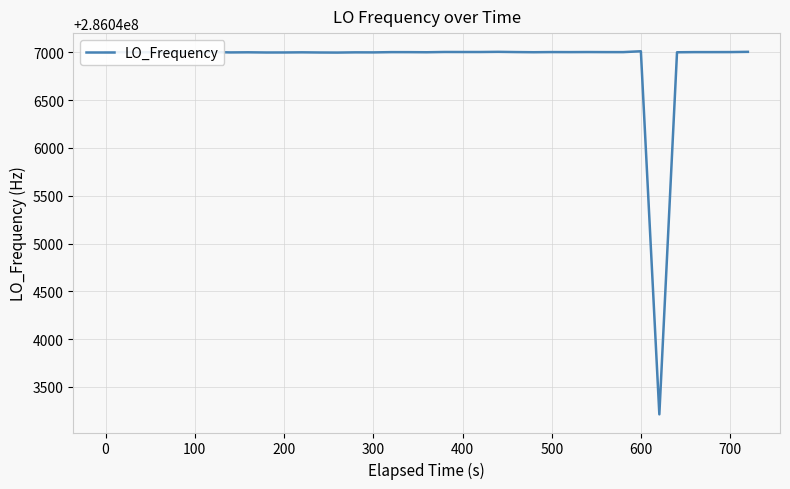

What is the greatest value displayed?

286047011.9